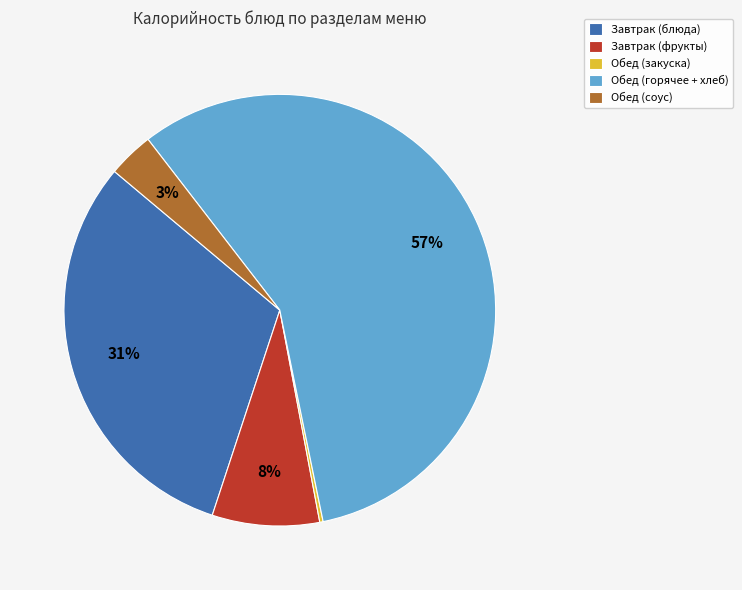

Which has a higher value, Обед (горячее + хлеб) or Обед (соус)?

Обед (горячее + хлеб)